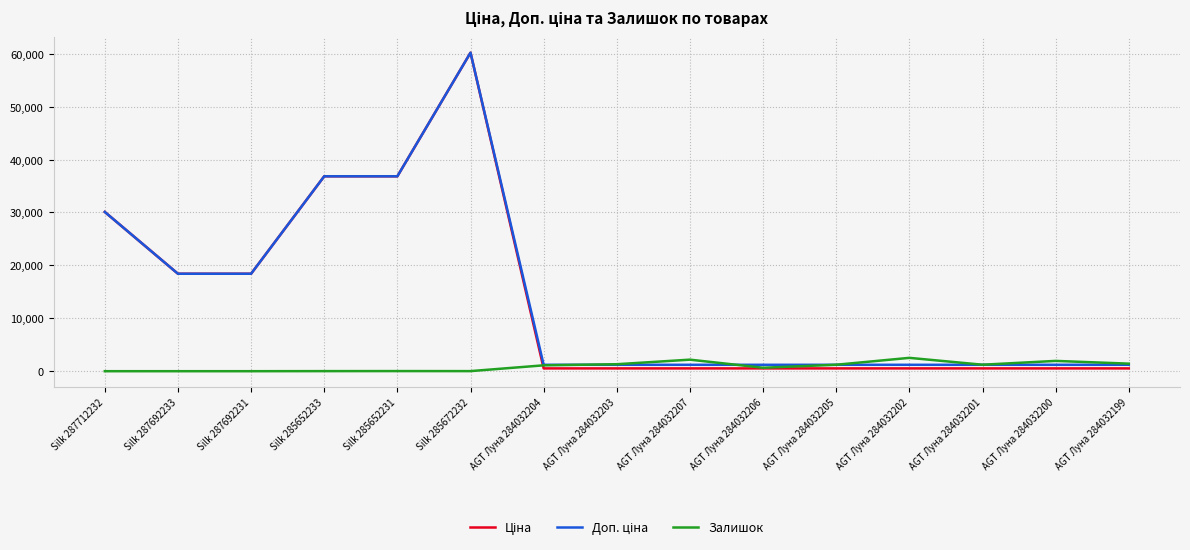

What is the greatest value displayed?

60205.6